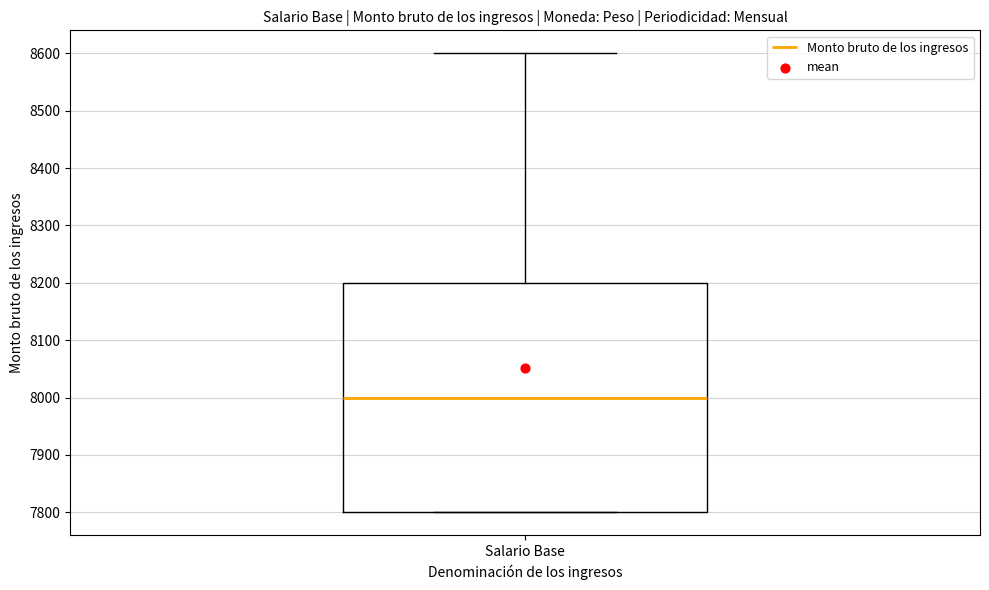

Transcribe this box plot: give where the median line is, the range the box spans, and where the two whiskers end, as read against the y-axis. The values are not printed on the chart, so give them approximately, as read against the axis.

median 8000, box 7800 to 8200, whiskers 7800 to 8600